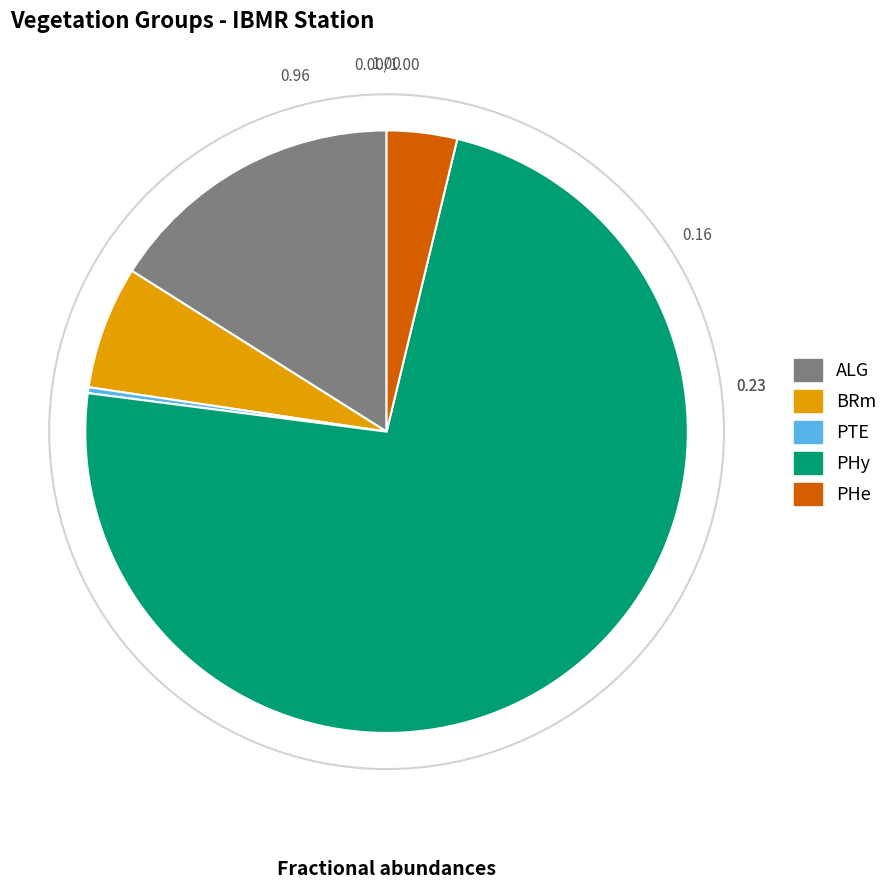

Between ALG and PTE, which is larger?

ALG